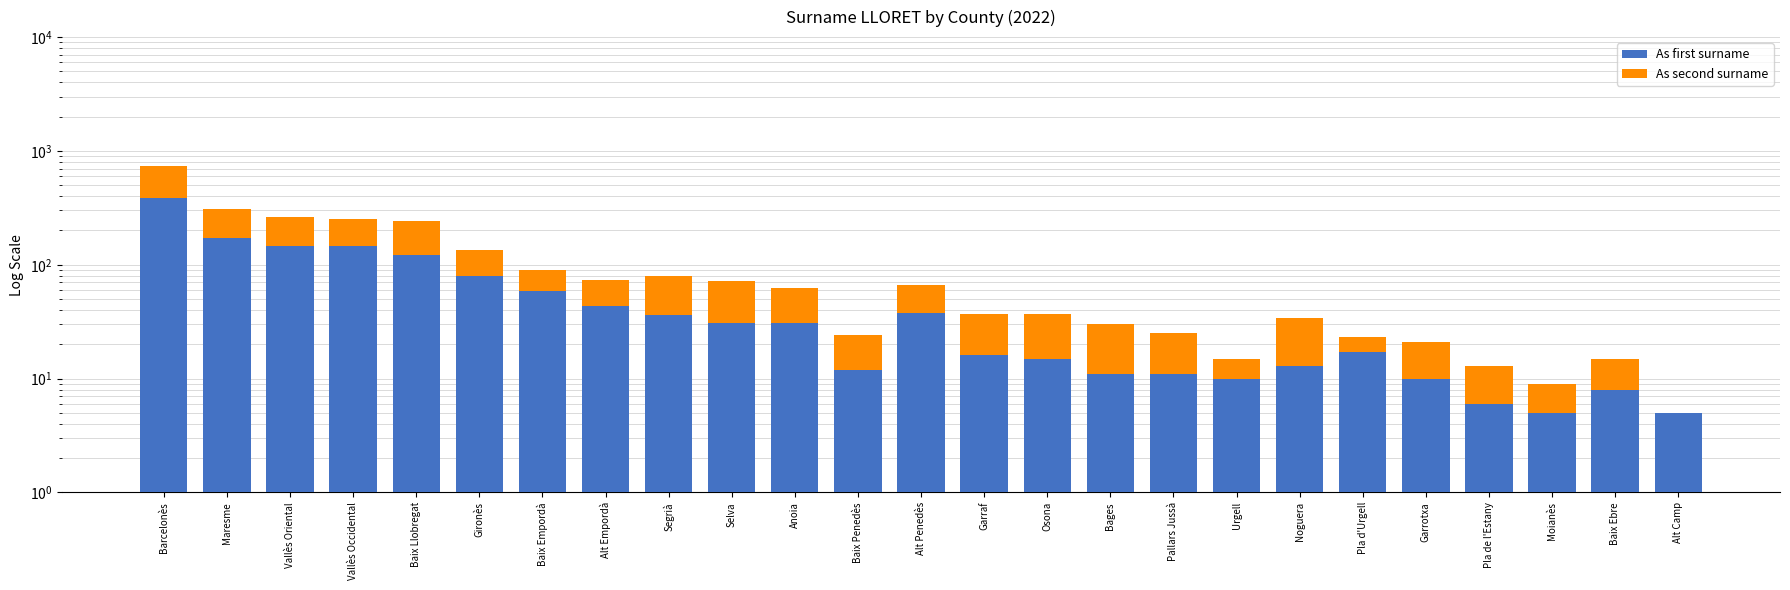

Which has a higher value, Barcelonès or Alt Empordà?

Barcelonès